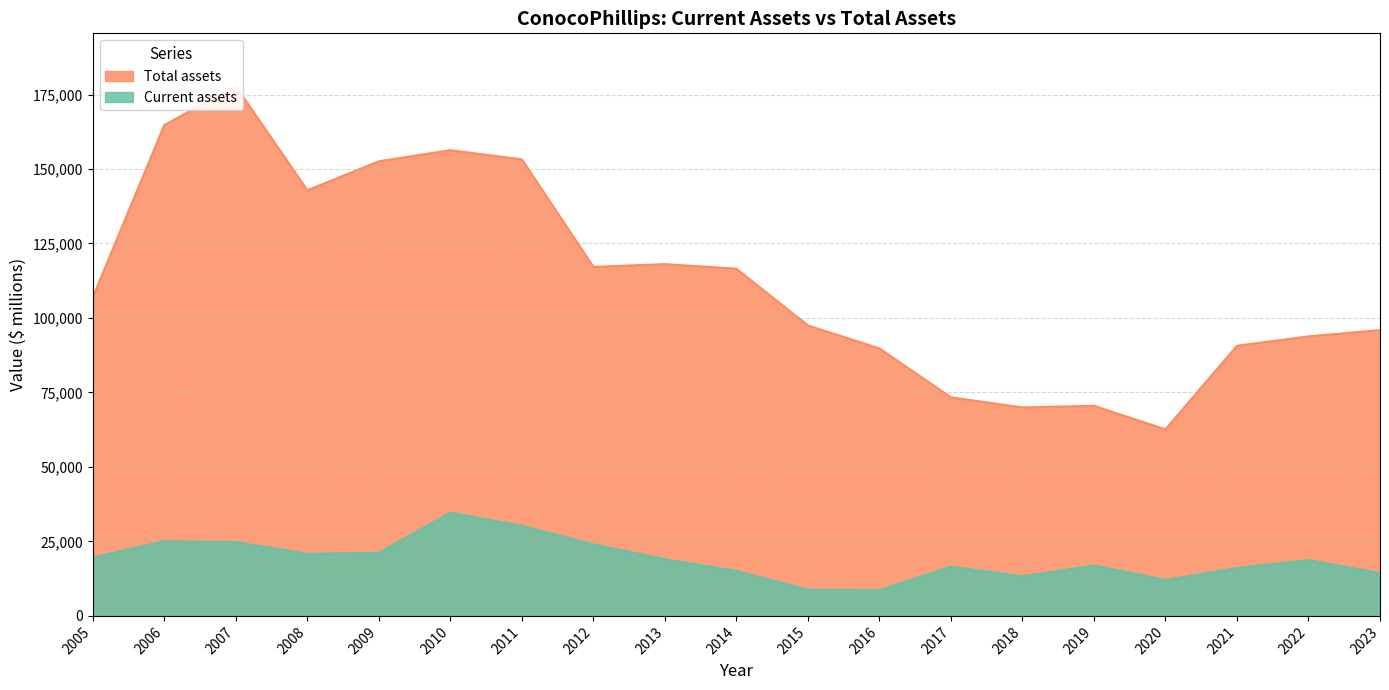

At which category is the sum across all series the highest?

2007